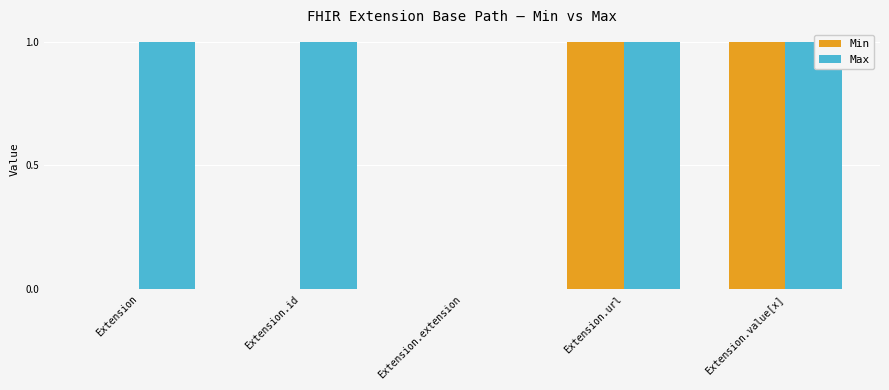

What is the average value of the Max series?

1